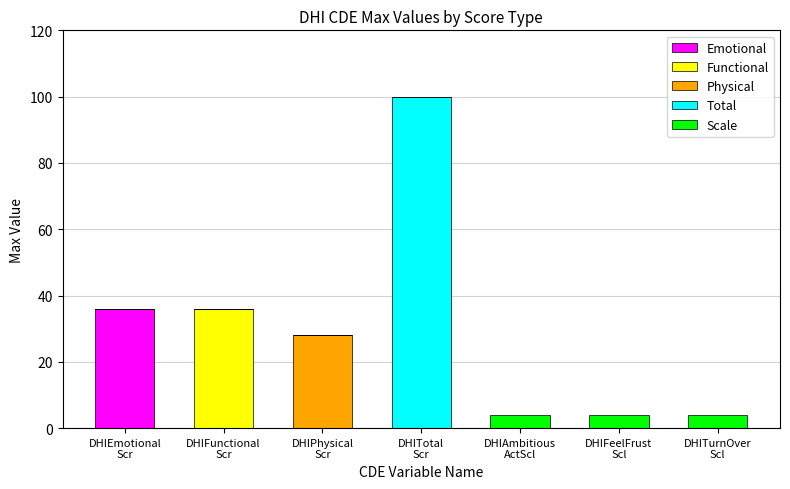

What is the maximum value for Emotional?

36